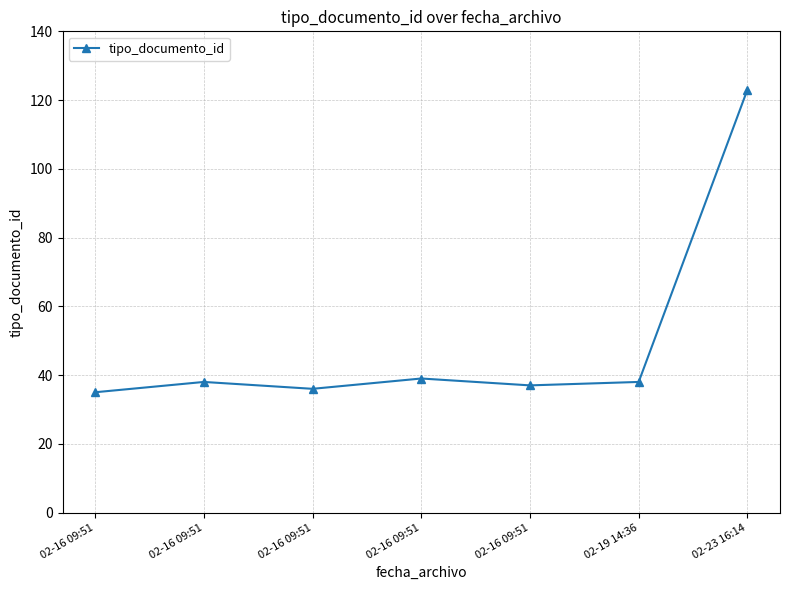

Where is the first local minimum?

02-16 09:51